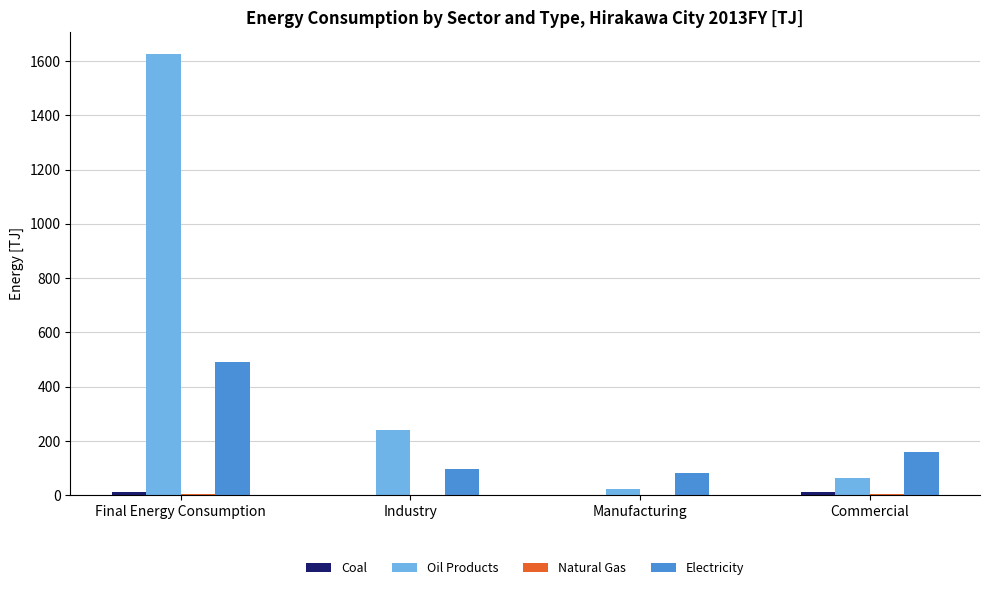

At which category is the sum across all series the highest?

Final Energy Consumption